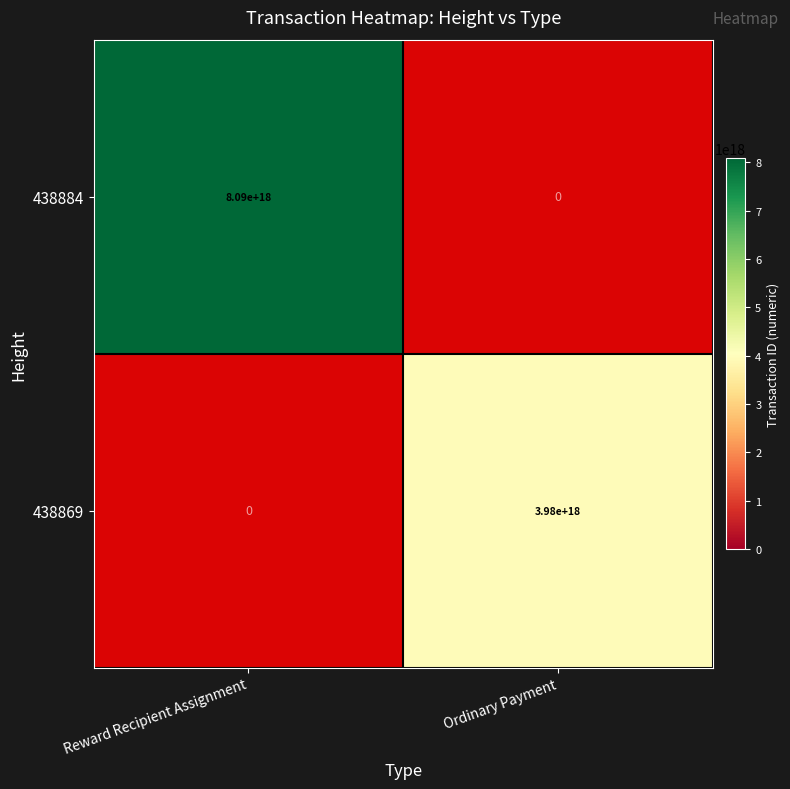

Between Reward Recipient Assignment and Ordinary Payment, which series saw the biggest shift?

438884